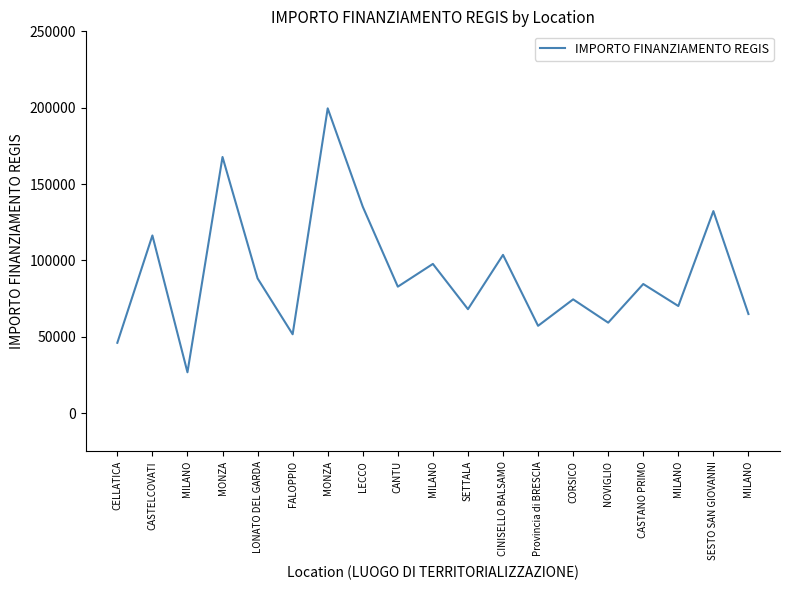

How many lines are shown in the chart?

1